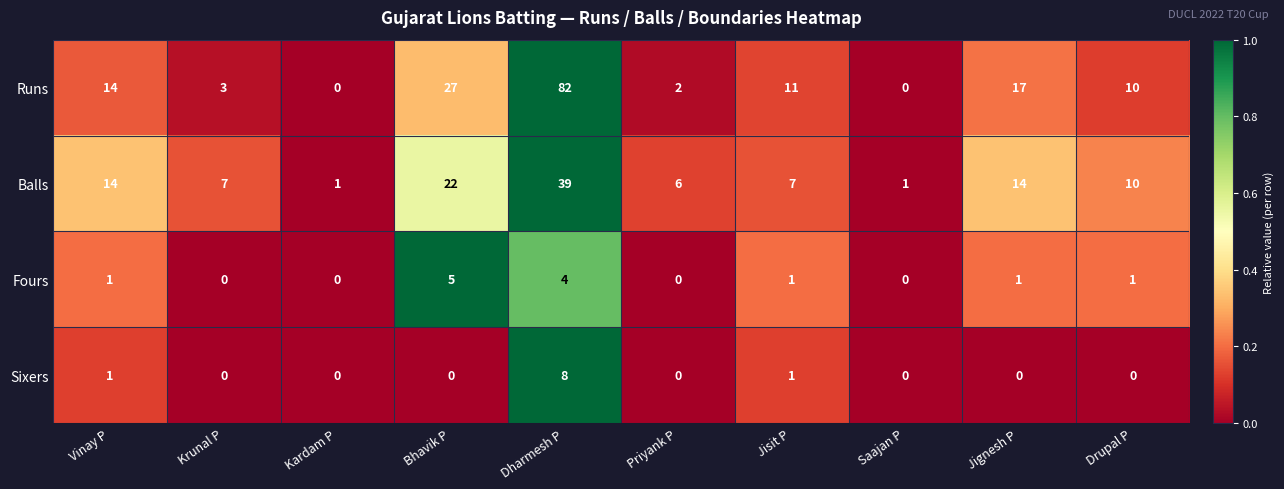

Between Kardam P and Dharmesh P, which series saw the biggest shift?

Runs